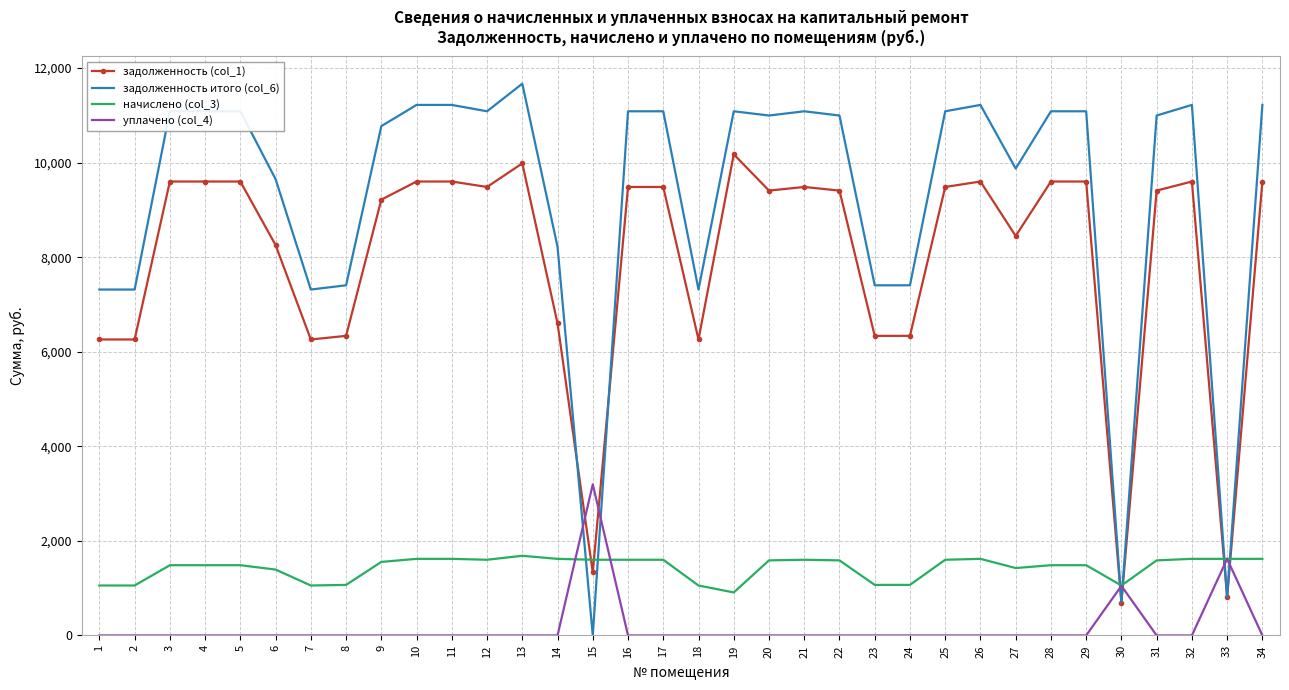

What is the spread (max minus min) of values at 5?

11085.4